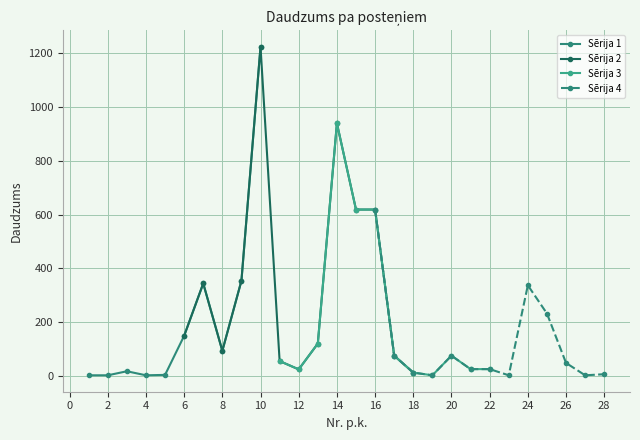

What is the change in value from 9 to 19?

-352.0